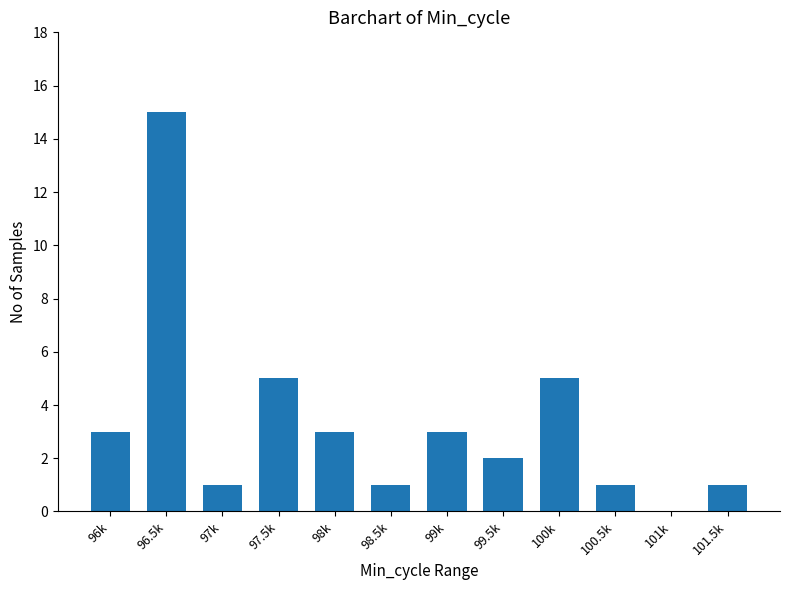

How many values are above zero?

11